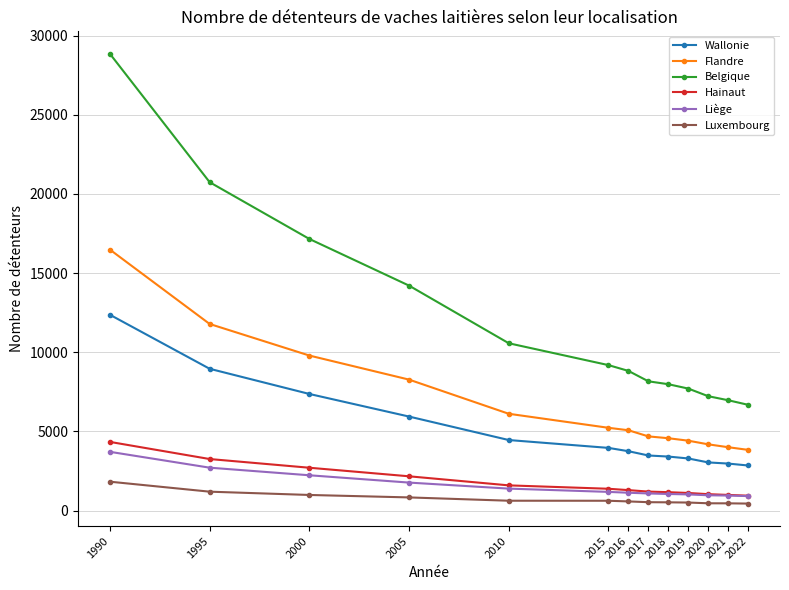

True or false: Liège and Wallonie intersect in this chart.

False